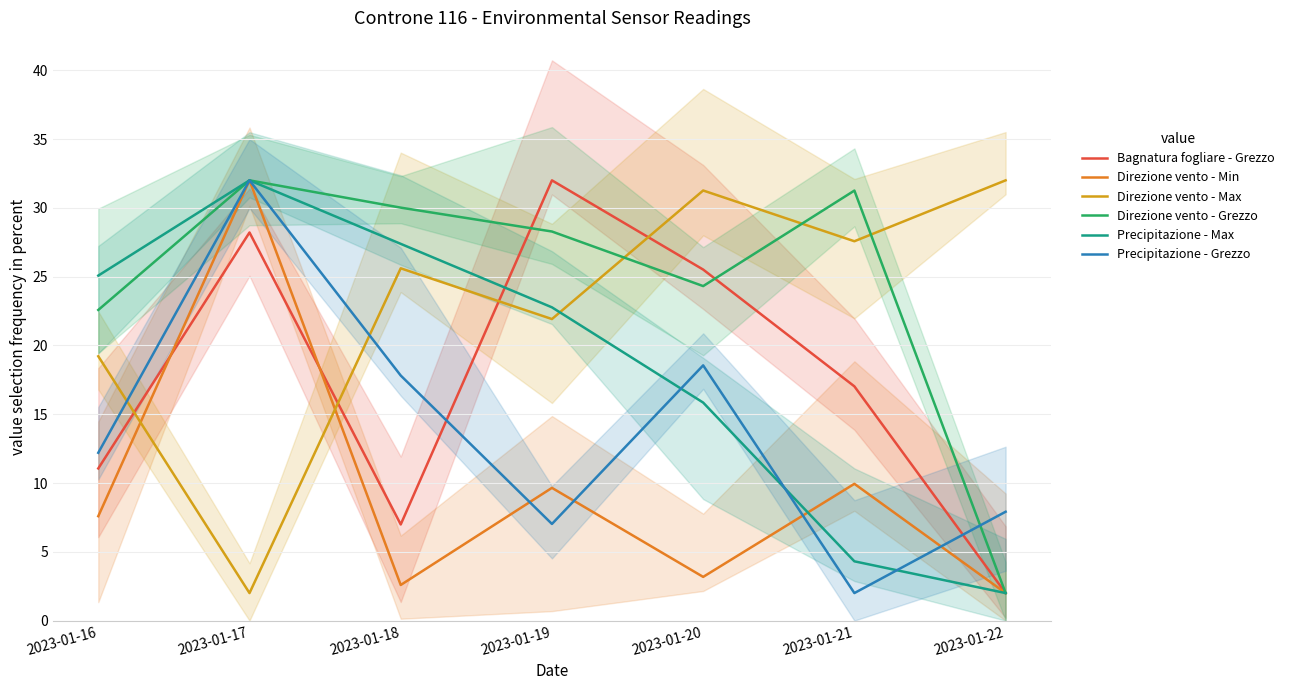

What is the total value across all series at 2023-01-21?

92.1